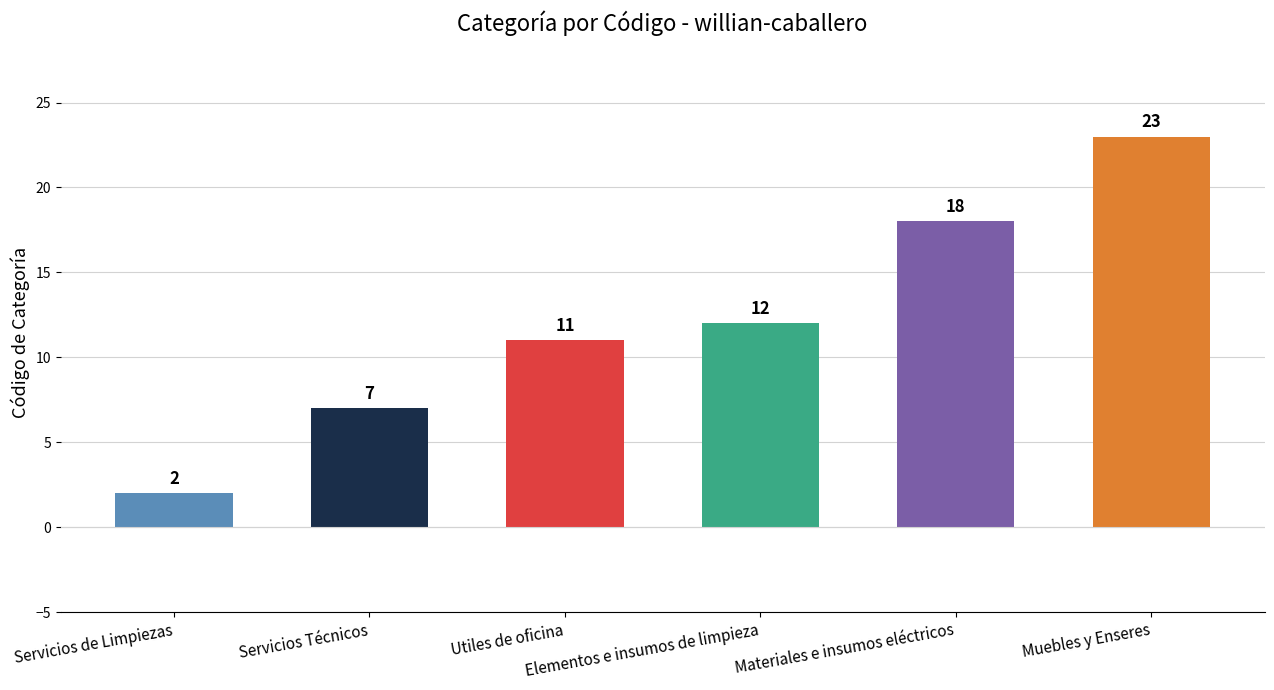

How many series are shown in this chart?

1